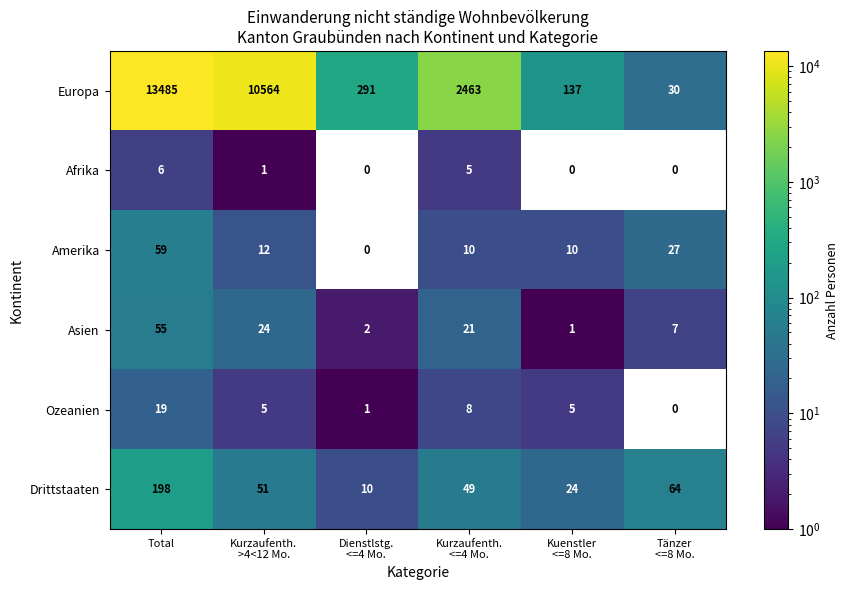

What is the average value of the Asien series?

18